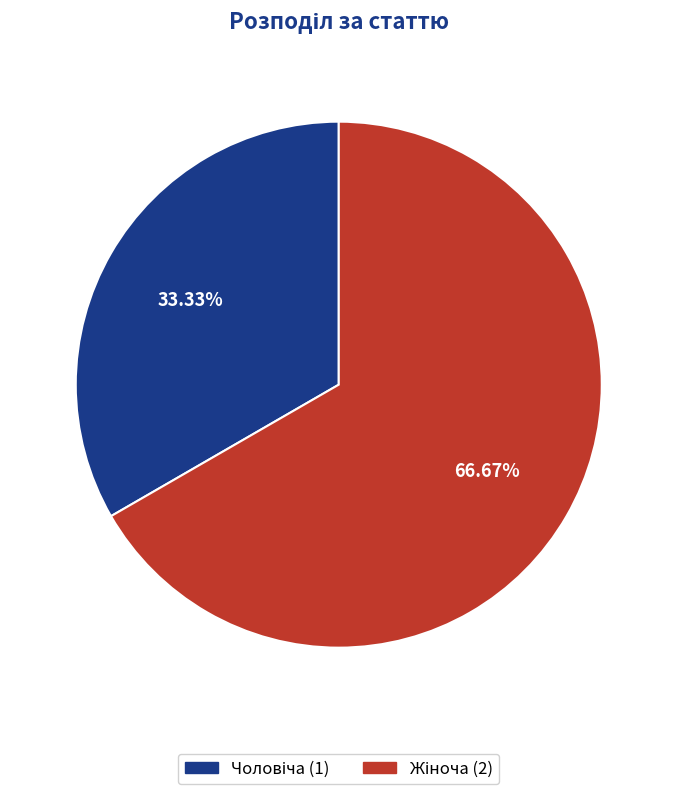

Is there any slice that represents more than half of the pie?

Yes